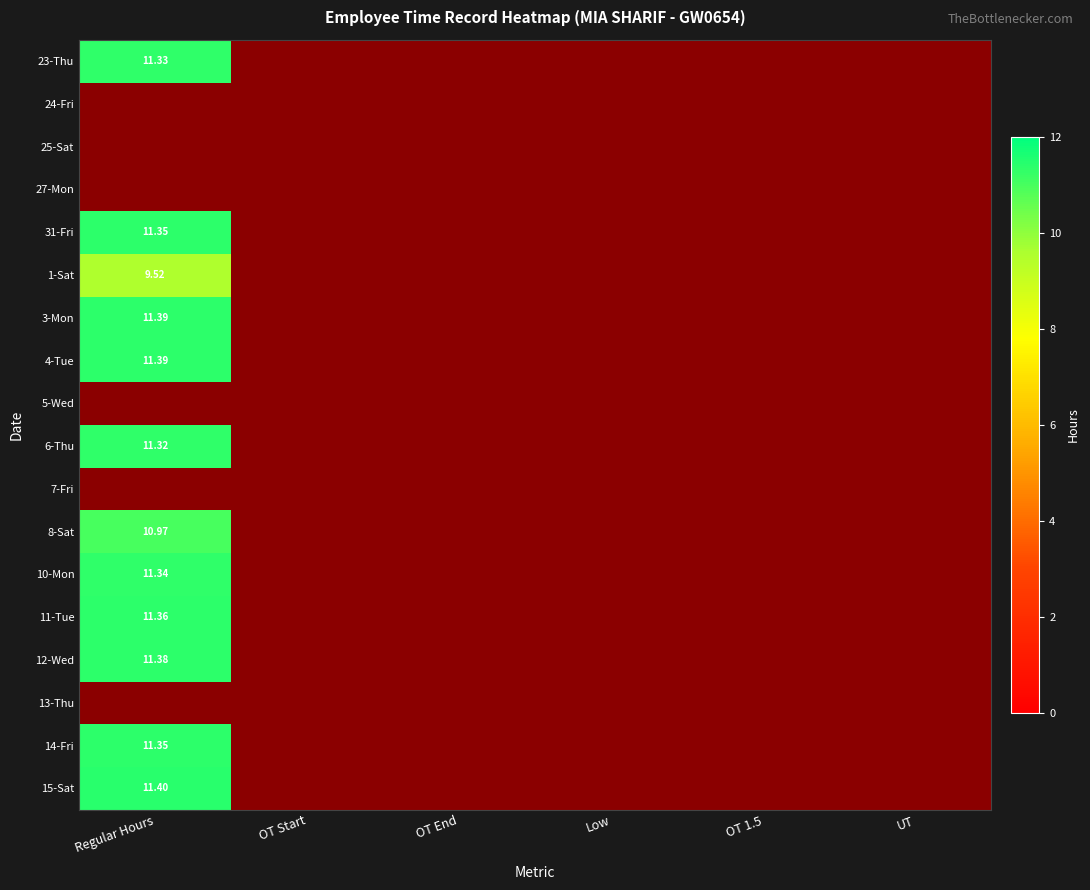

At how many categories does at least one series exceed 10?

1